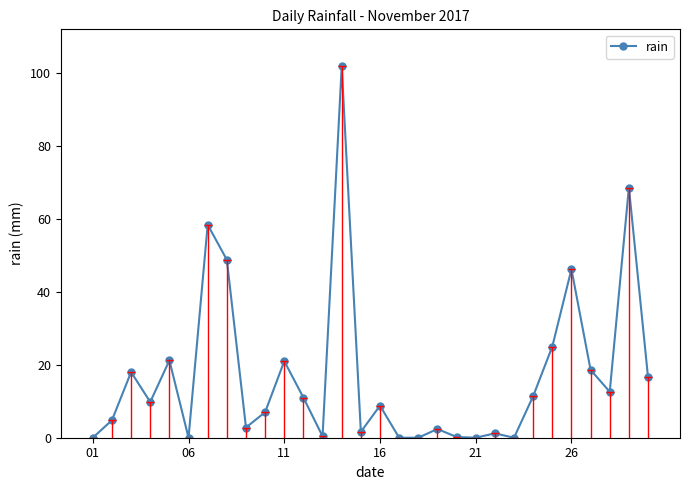

True or false: there are more than 0 points higher than both neighbors.

True